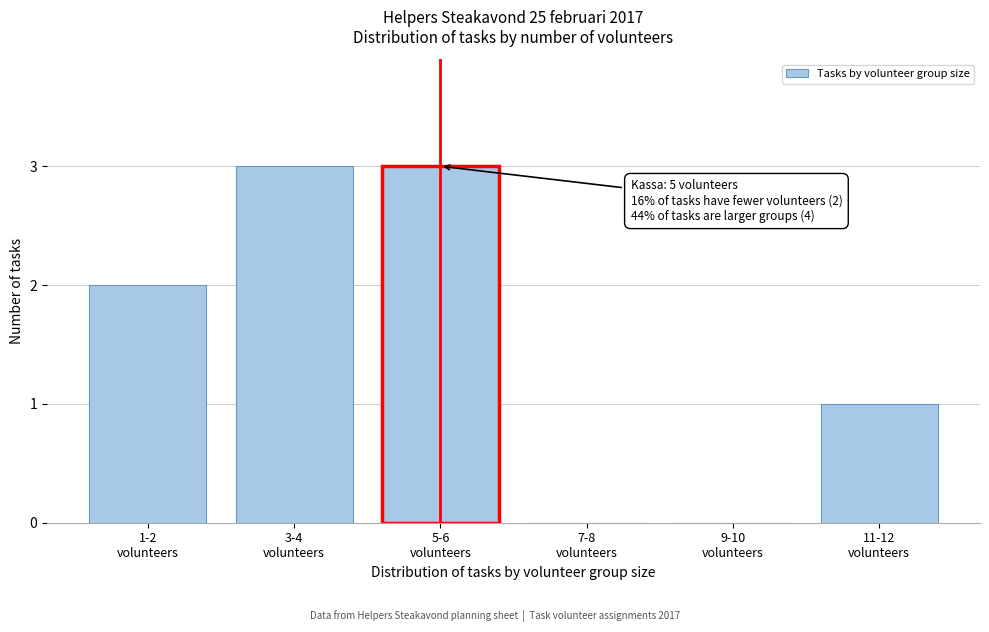

What is the greatest value displayed?

3